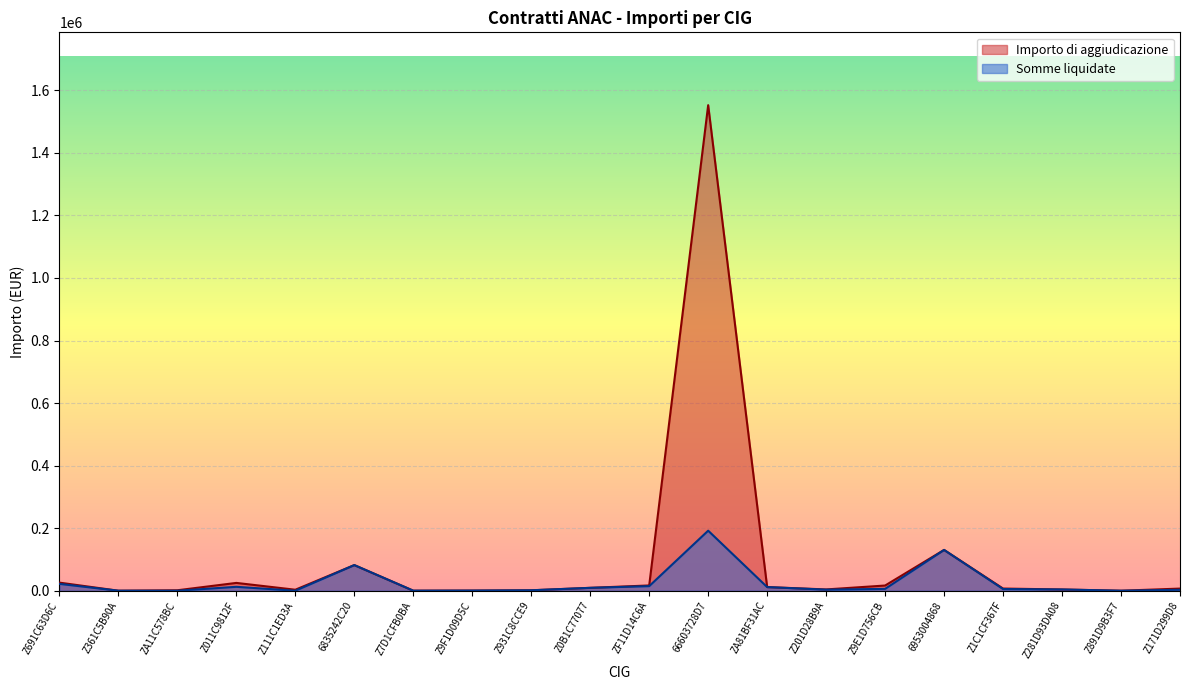

What position from the right is Z691C63D6C?

20